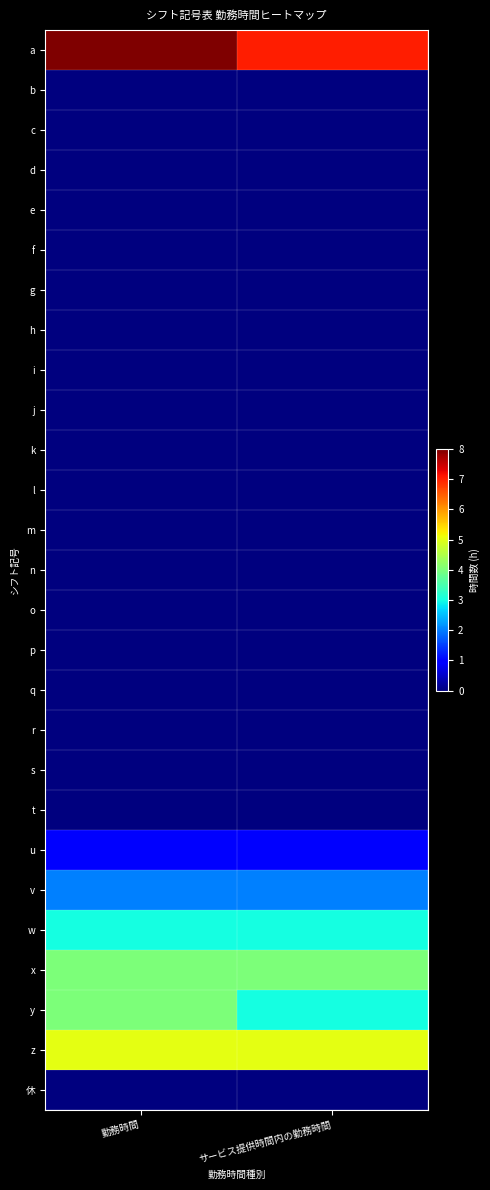

What is the difference between the highest and lowest values at サービス提供時間内の勤務時間?

7